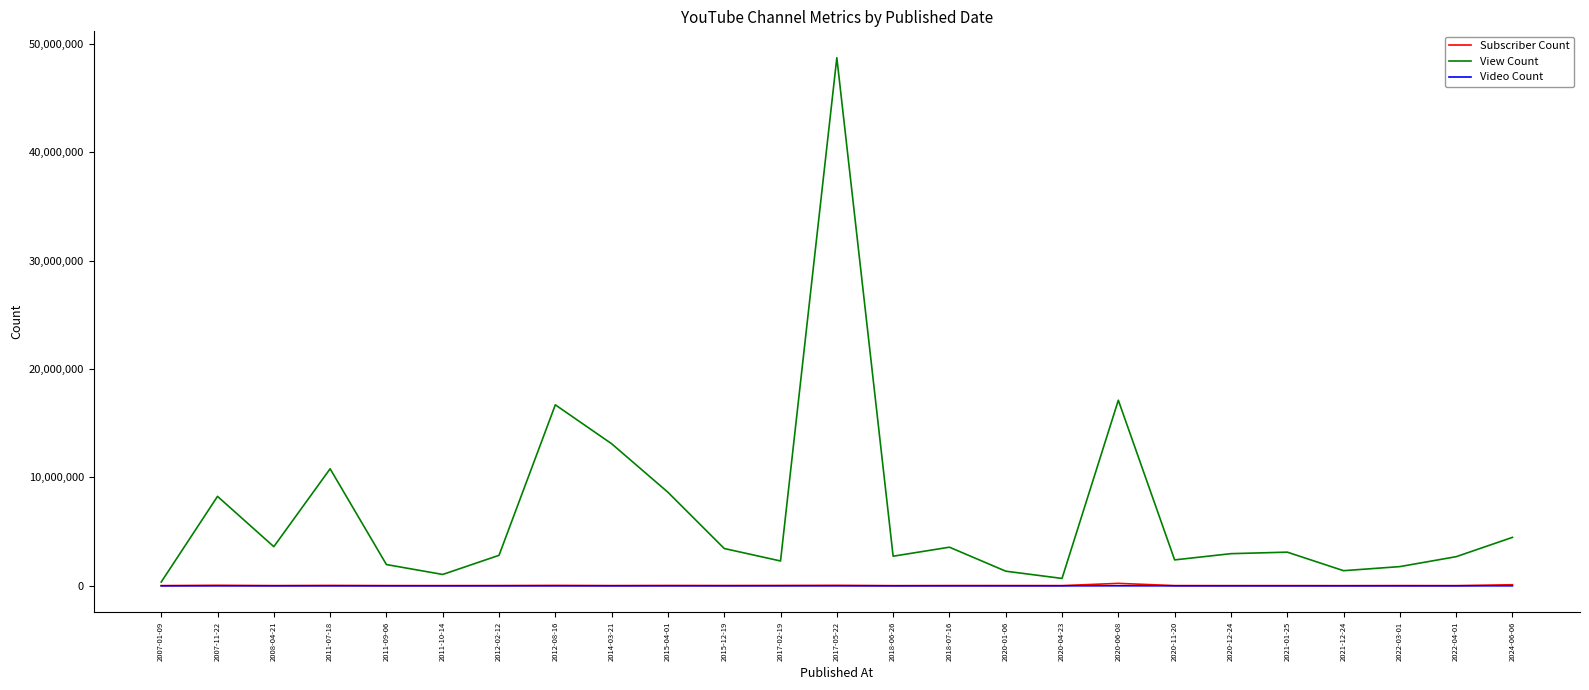

Which series has the largest total across all categories?

View Count